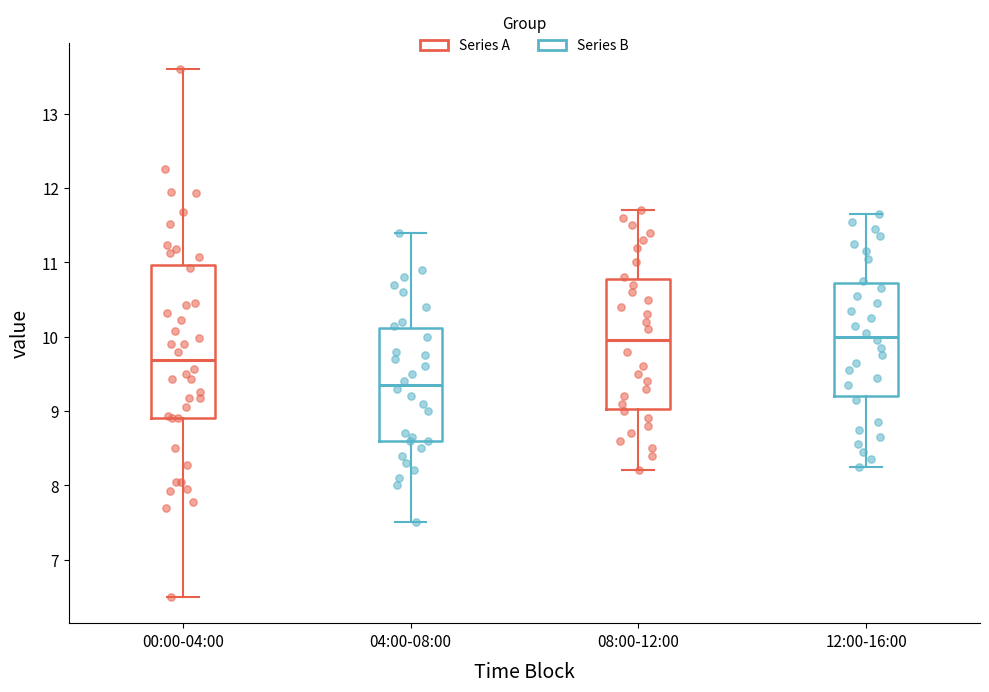

Which box has the lowest median line?

04:00-08:00